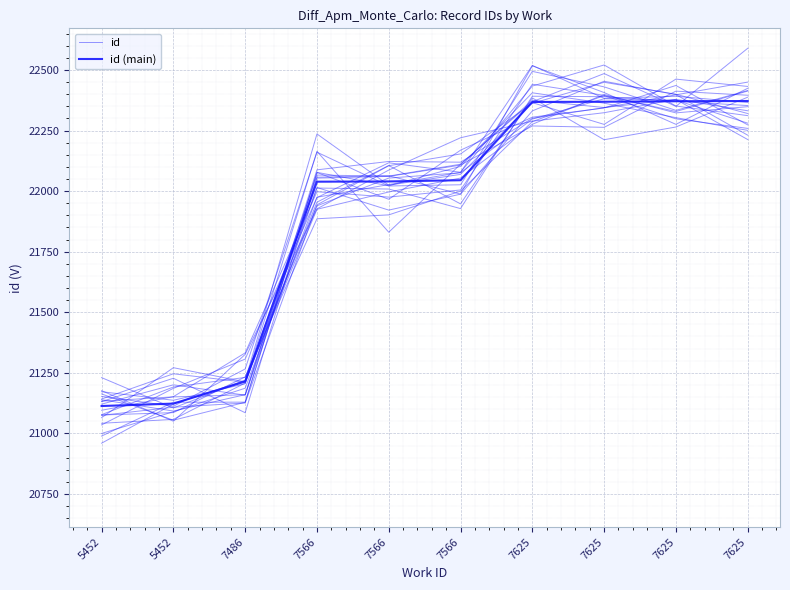

Reading right to left, transcribe all the data shown in this chart.

id: 22415.4	22333.4	22430.4	22494.3	22026.3	22021.3	22160.8	21265.8	21111.9	21152.7
id (main): 22372.0	22371.0	22369.0	22368.0	22045.0	22040.0	22039.0	21214.0	21123.0	21113.0